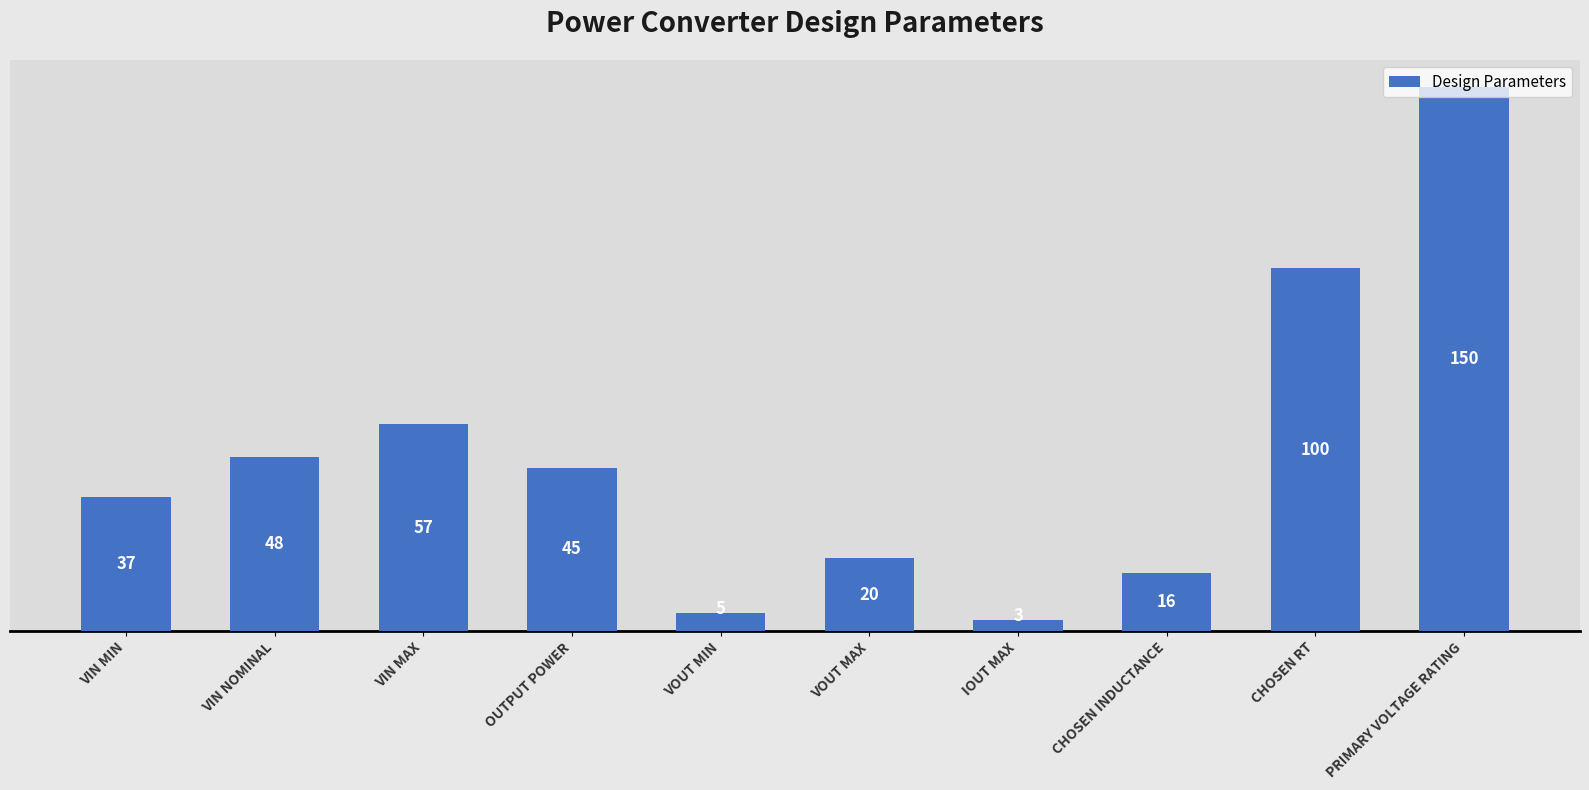

Between VOUT MIN and OUTPUT POWER, which is larger?

OUTPUT POWER